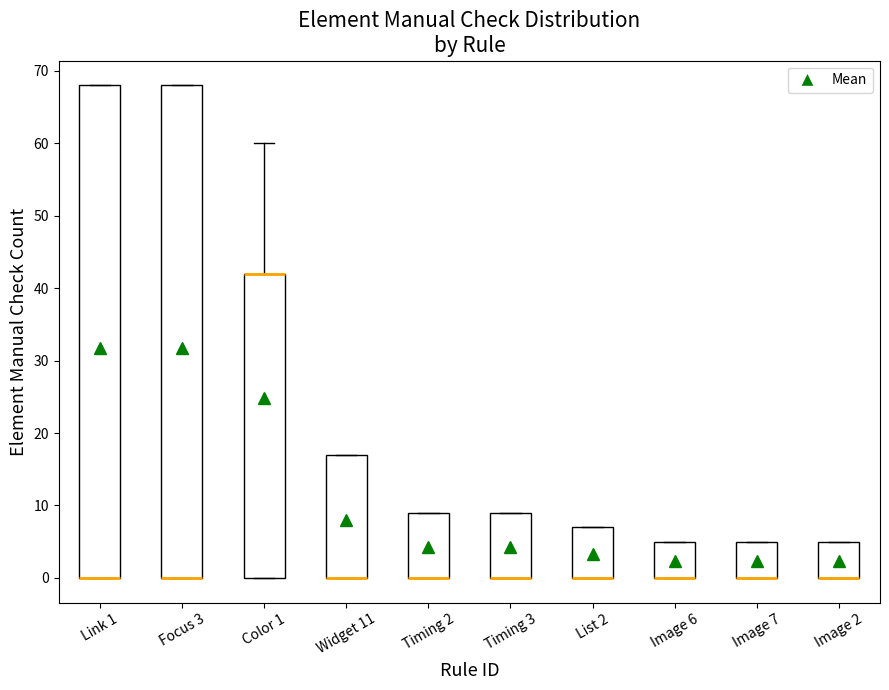

Reading left to right, transcribe this box plot: for each box, give where its median line is, the range the box spans, and where its two whiskers end, as read against the y-axis. The values are not printed on the chart, so give them approximately, as read against the axis.

Link 1: median 0 (drawn on the box's lower edge), box 0 to 68, whiskers 0 to 68
Focus 3: median 0 (drawn on the box's lower edge), box 0 to 68, whiskers 0 to 68
Color 1: median 42 (drawn on the box's upper edge), box 0 to 42, whiskers 0 to 60
Widget 11: median 0 (drawn on the box's lower edge), box 0 to 17, whiskers 0 to 17
Timing 2: median 0 (drawn on the box's lower edge), box 0 to 9, whiskers 0 to 9
Timing 3: median 0 (drawn on the box's lower edge), box 0 to 9, whiskers 0 to 9
List 2: median 0 (drawn on the box's lower edge), box 0 to 7, whiskers 0 to 7
Image 6: median 0 (drawn on the box's lower edge), box 0 to 5, whiskers 0 to 5
Image 7: median 0 (drawn on the box's lower edge), box 0 to 5, whiskers 0 to 5
Image 2: median 0 (drawn on the box's lower edge), box 0 to 5, whiskers 0 to 5